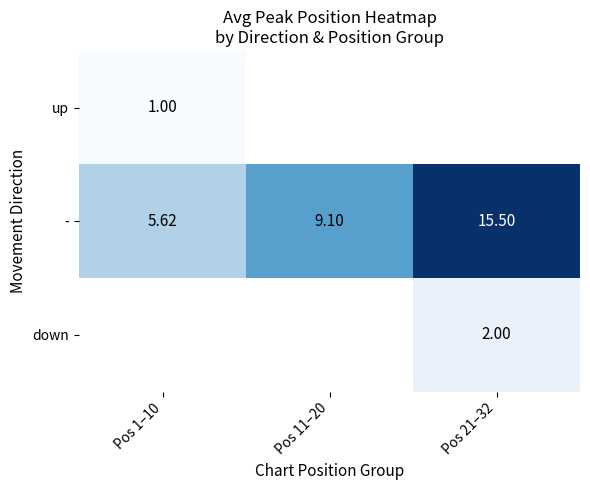

Is the value of up at Pos 1–10 greater than the value of - at Pos 21–32?

No